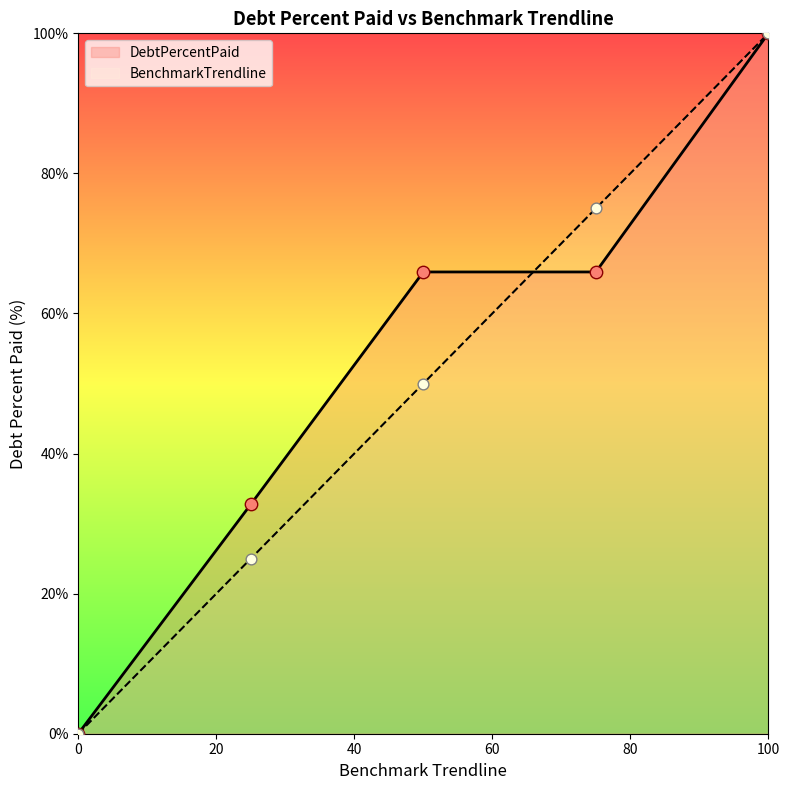

At which category is the sum across all series the highest?

100